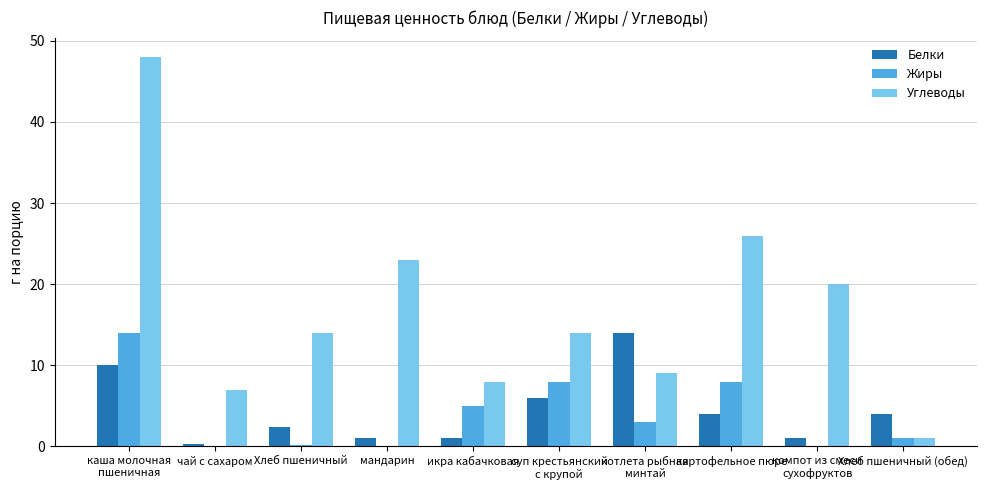

What is the sum of all Углеводы values?

170.0